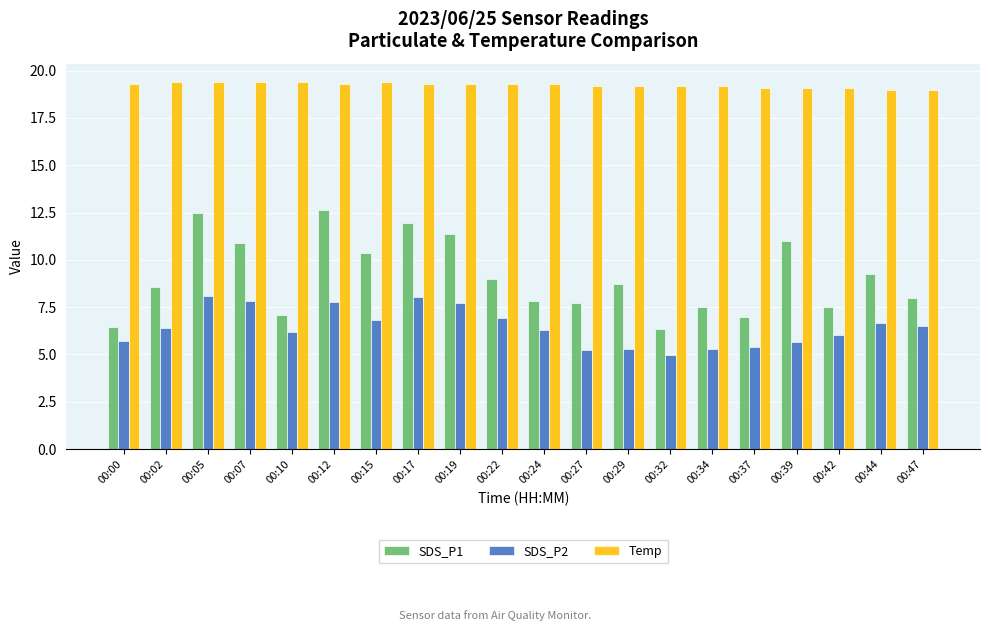

What is the lowest value of the SDS_P2 series?

5.0